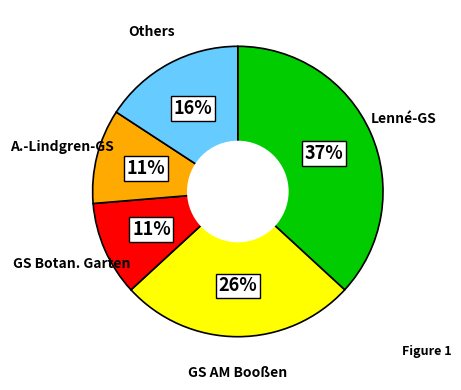

How many slices are in this pie chart?

5